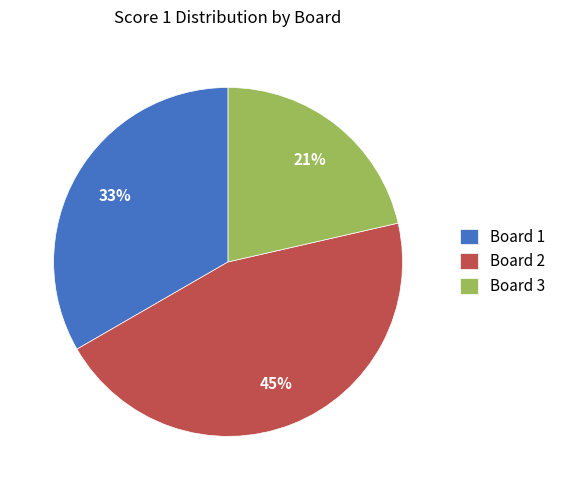

How many segments does this pie chart have?

3